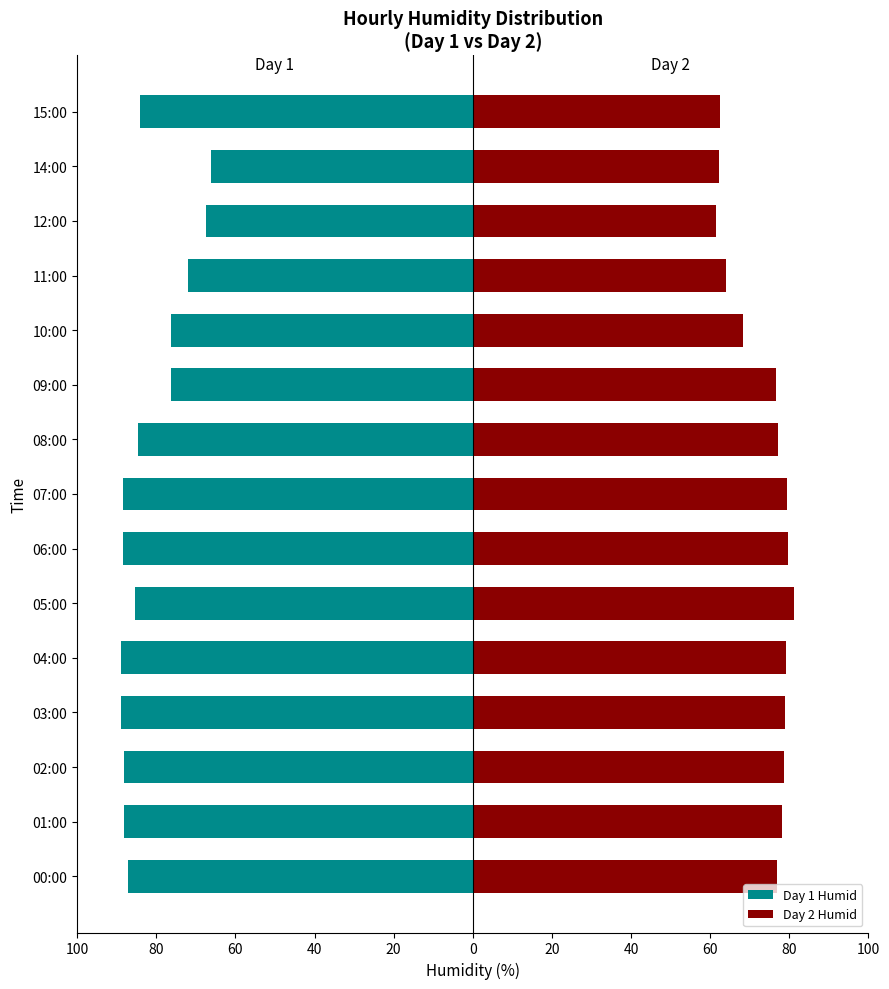

What is the value of the Day 2 Humid bar at the 4th from the left?

78.9